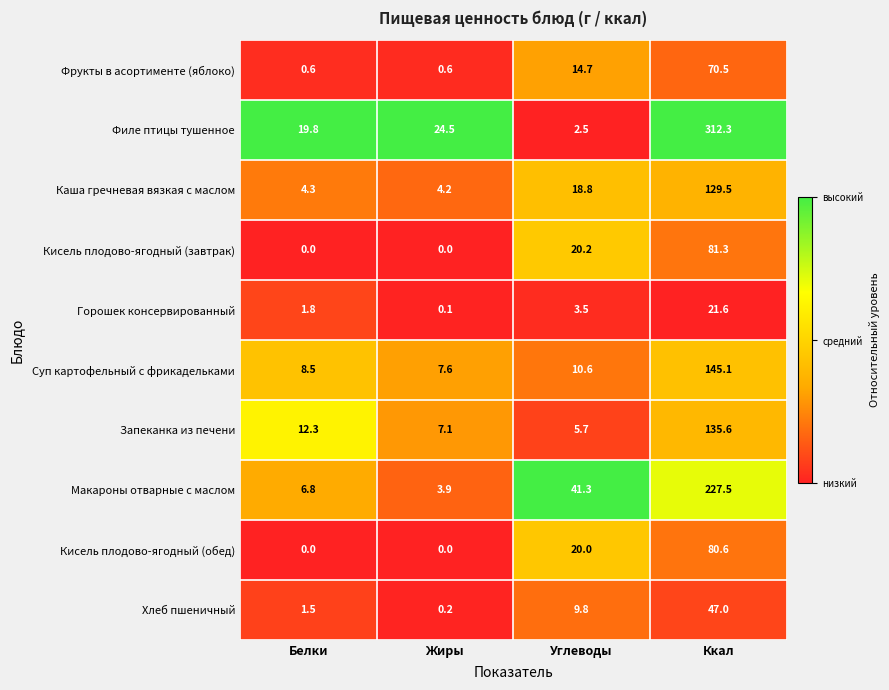

At how many categories does at least one series exceed 0?

4